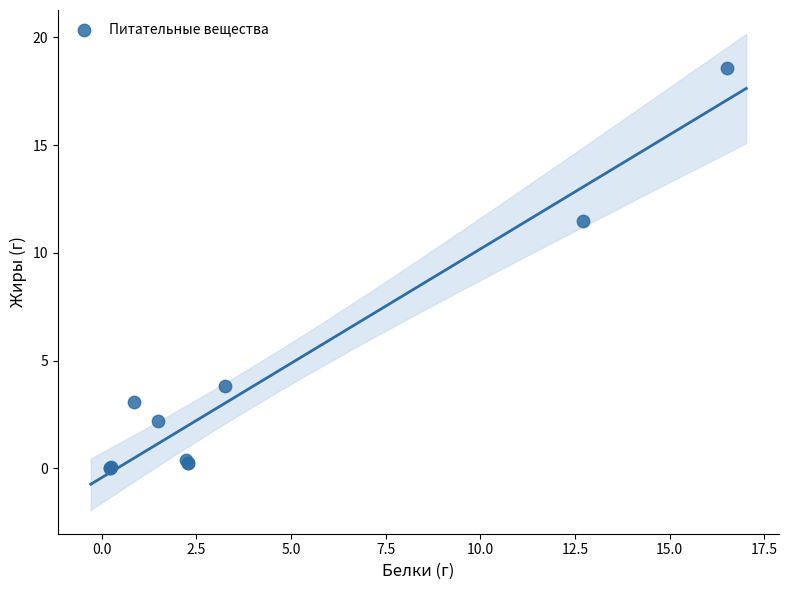

What Y value in the scatter plot is closest to 9?

11.5